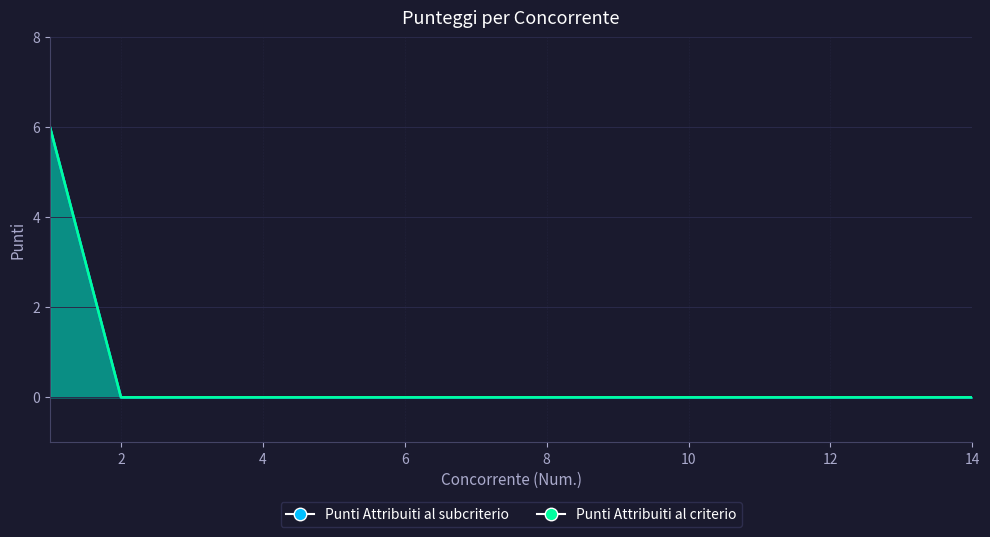

Which series has the widest spread of values?

Punti Attribuiti al subcriterio